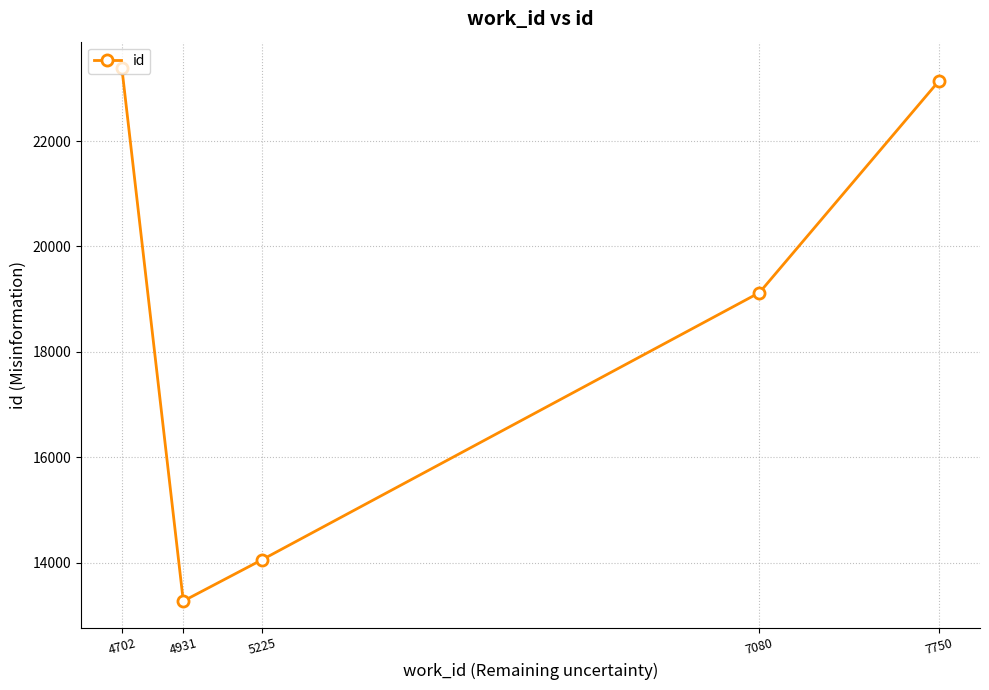

What is the value of the 5th point from the left?

23146